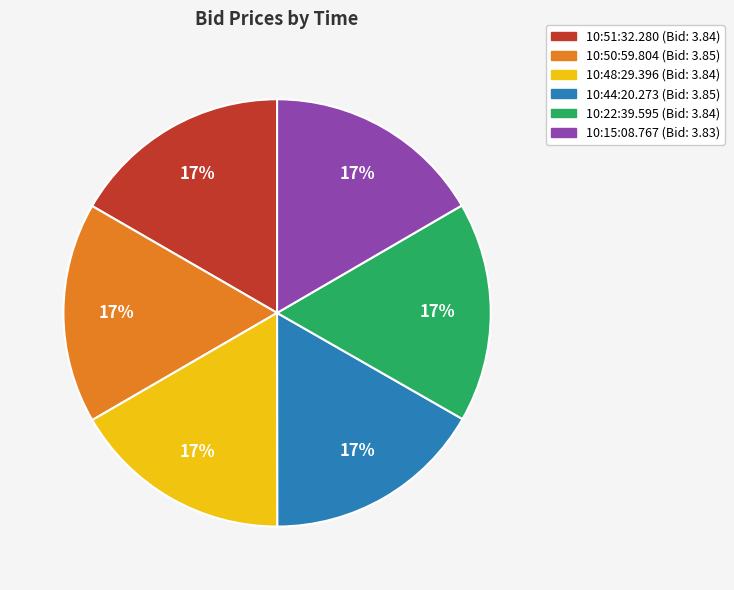

To the nearest percent, what is the combined percentage of 10:48:29.396 and 10:50:59.804?

33%